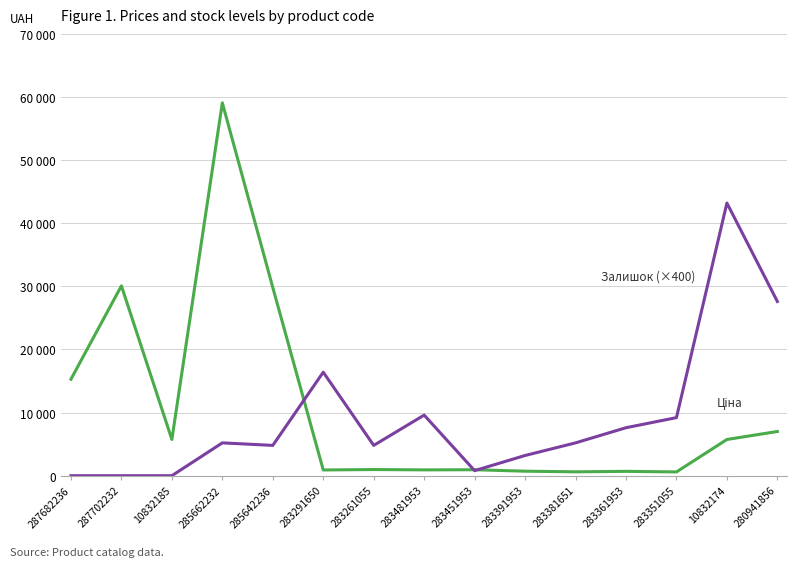

True or false: Залишок (×400) has a value of 16400.0 at 283291650.

True